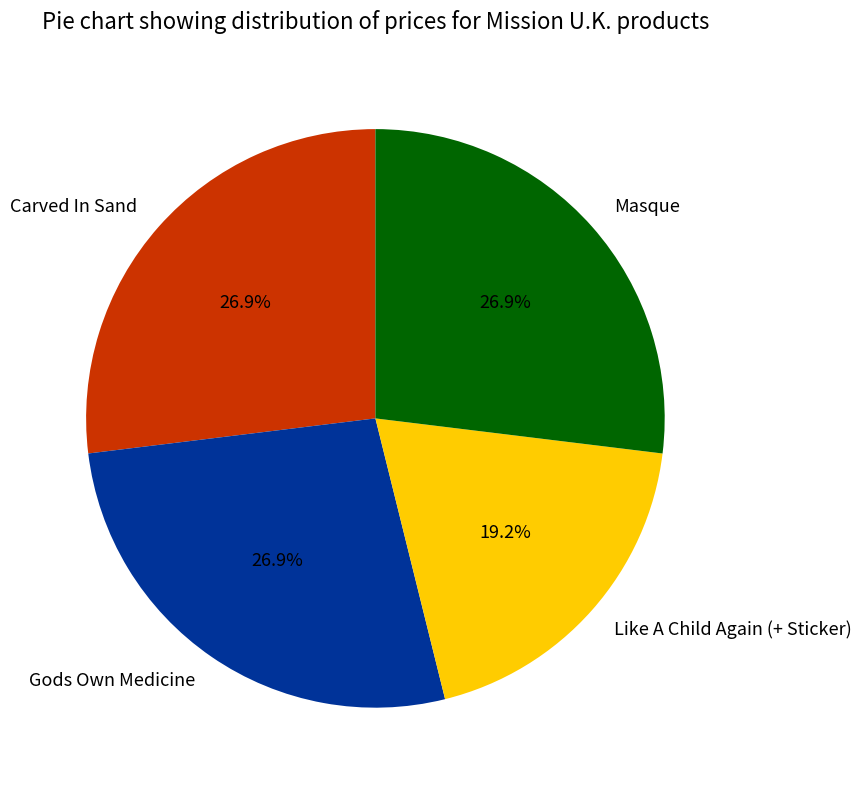

To the nearest percent, what is the difference between the largest and smallest slice percentages?

8%